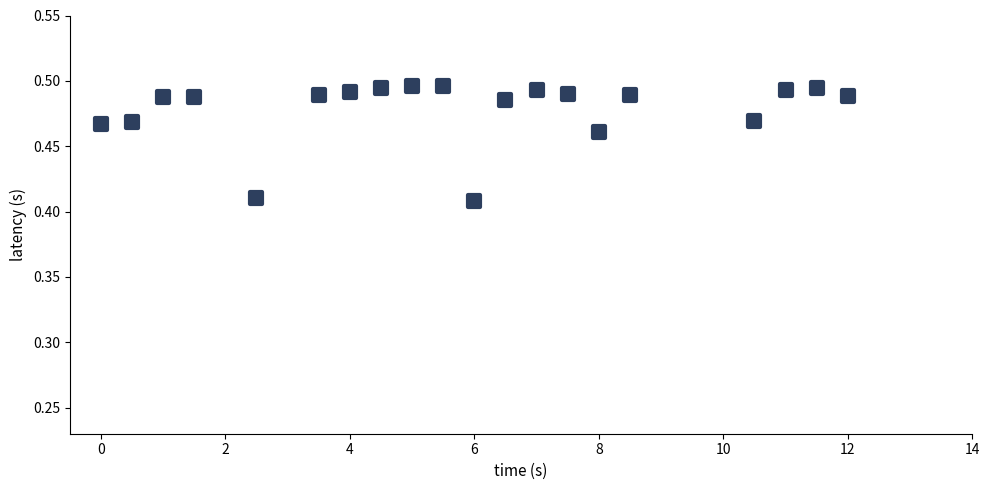

What is the range of X values (max minus min)?

12.0